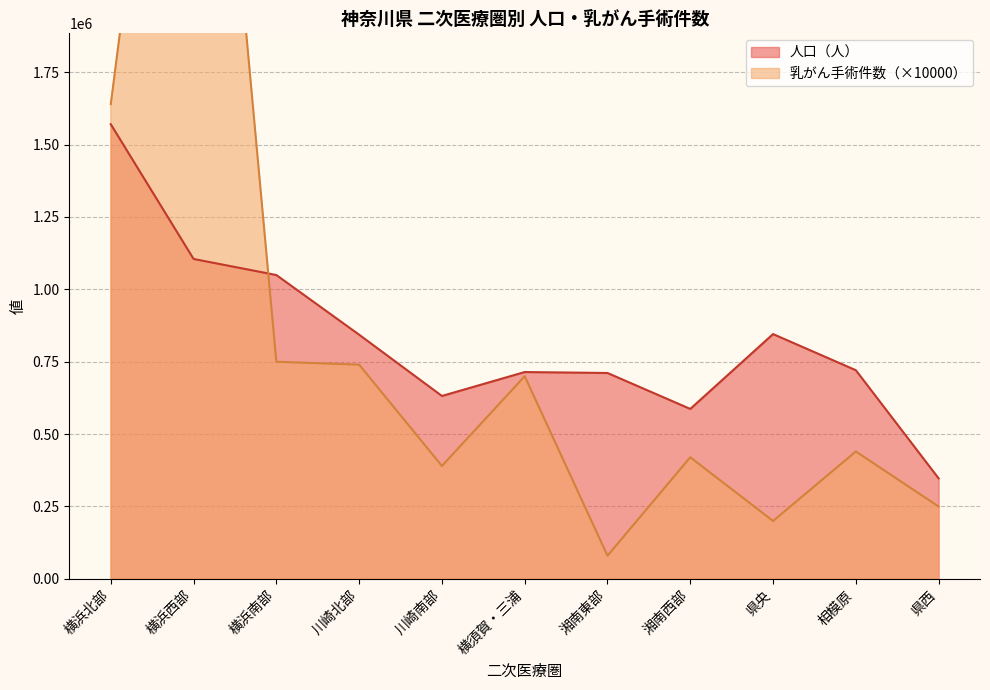

List the labels in order of value, smallest first.

県西, 湘南西部, 川崎南部, 湘南東部, 横須賀・三浦, 相模原, 川崎北部, 県央, 横浜南部, 横浜西部, 横浜北部